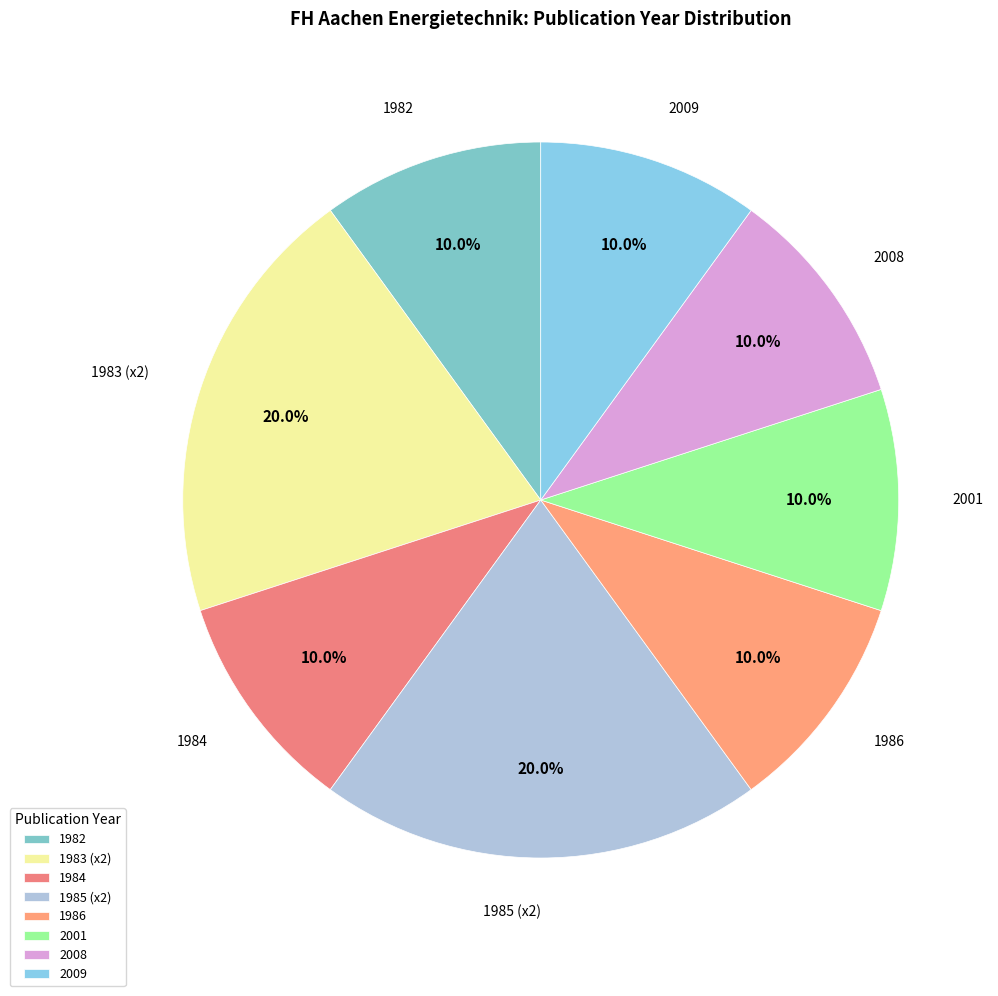

What is the ratio of the value at 1982 to the value at 2009?

1.0